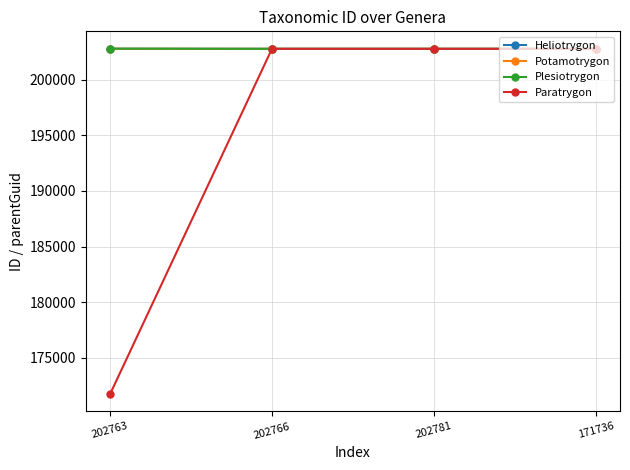

Is it true that Paratrygon equals 273604 at 202766?

False